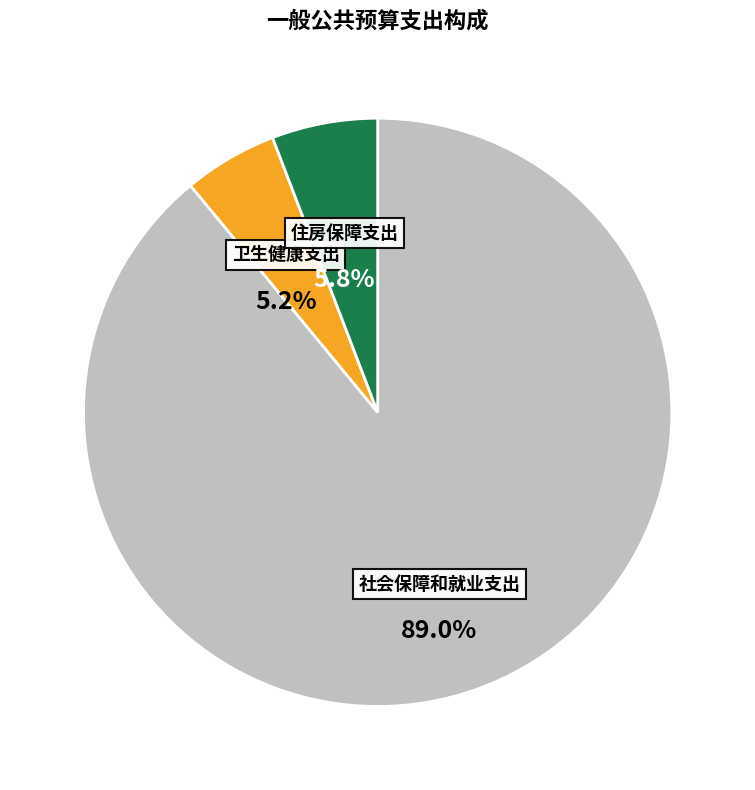

Count the number of slices in the pie.

3